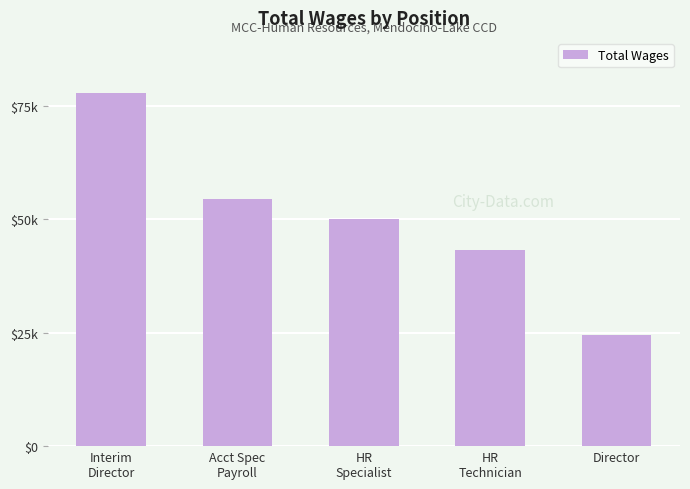

What is the ratio of the value at Interim
Director to the value at Acct Spec
Payroll?

1.4